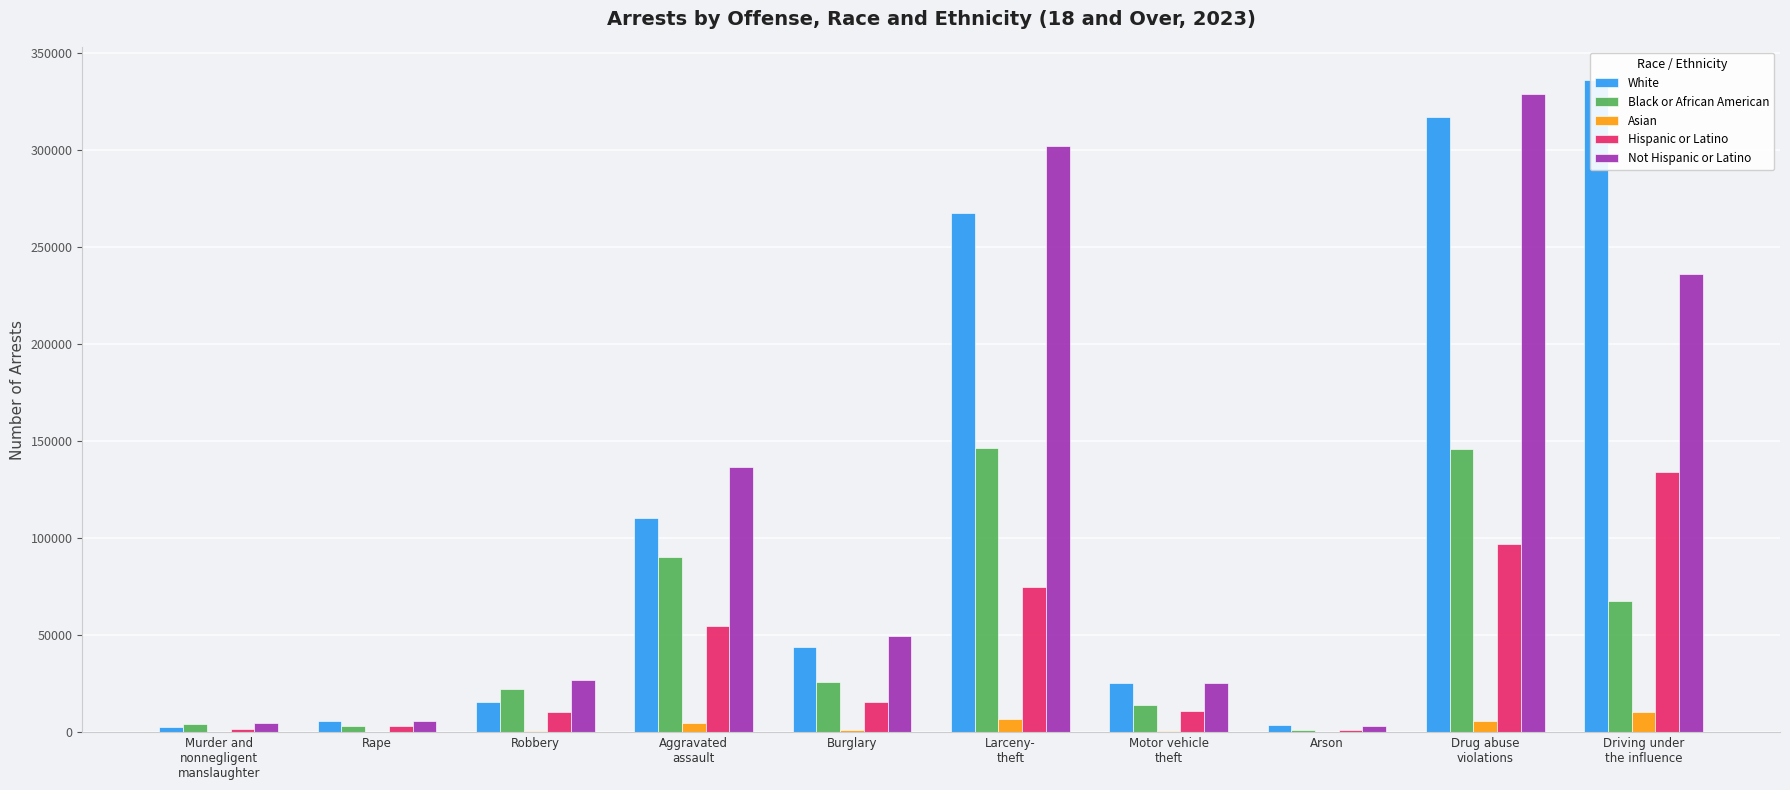

Which has a higher value, Motor vehicle
theft or Arson?

Motor vehicle
theft